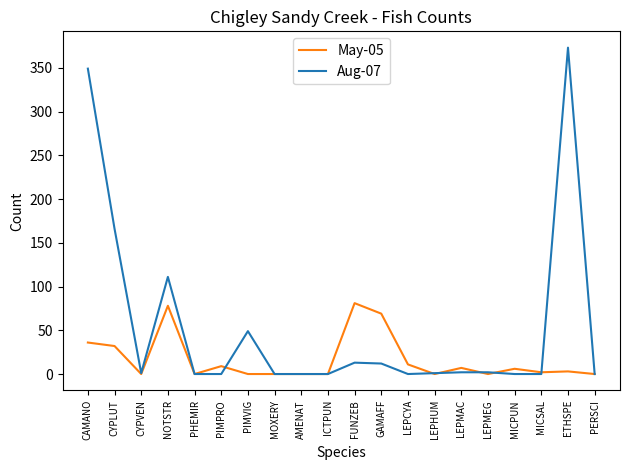

What is the difference between the maximum and minimum values in the May-05 series?

81